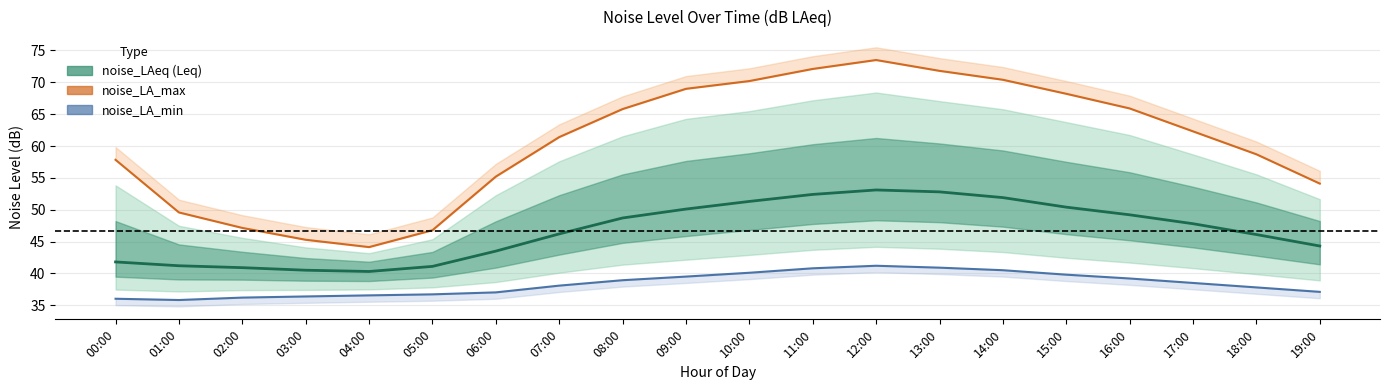

Reading left to right, list all the values displayed in this chart.

noise_LAeq: 41.8	41.2	40.9	40.5	40.3	41.1	43.5	46.2	48.7	50.1	51.3	52.4	53.1	52.8	51.9	50.4	49.2	47.8	46.1	44.3
noise_LA_max: 57.8	49.6	47.1	45.3	44.1	46.8	55.2	61.4	65.8	69.0	70.2	72.1	73.5	71.8	70.4	68.2	65.9	62.3	58.7	54.1
noise_LA_min: 36.0	35.8	36.2	36.4	36.5	36.7	37.0	38.1	38.9	39.5	40.1	40.8	41.2	40.9	40.5	39.8	39.2	38.5	37.8	37.1